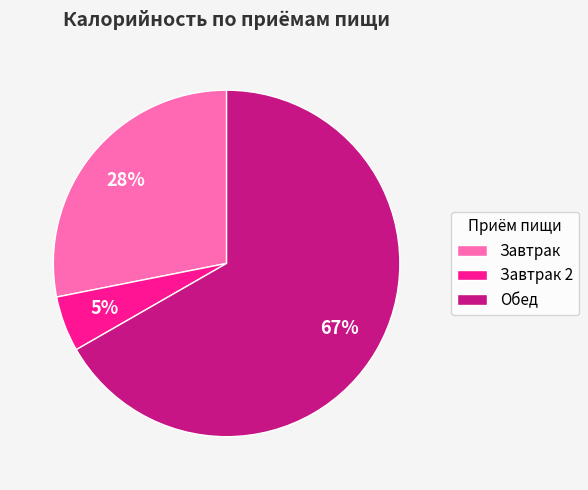

How many segments does this pie chart have?

3